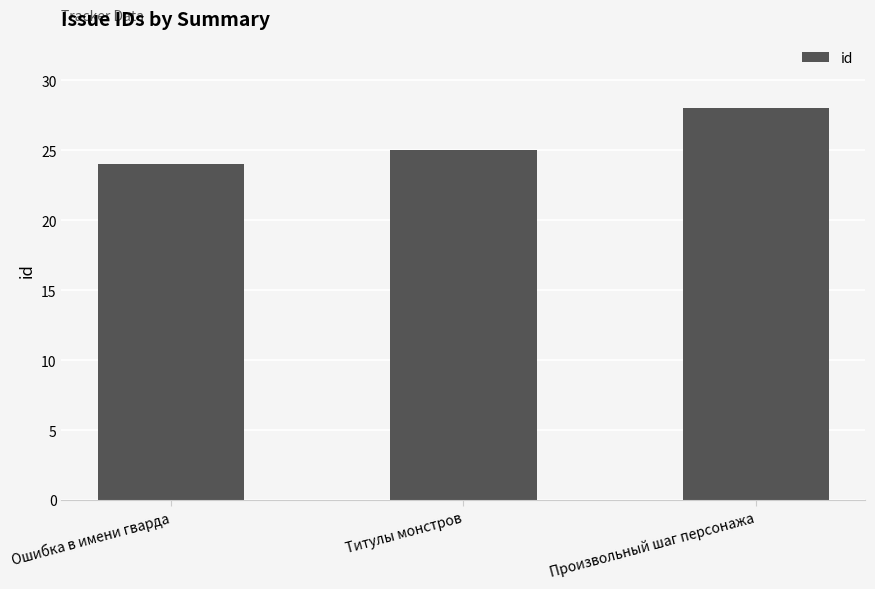

List the labels in order of value, smallest first.

Ошибка в имени гварда, Титулы монстров, Произвольный шаг персонажа